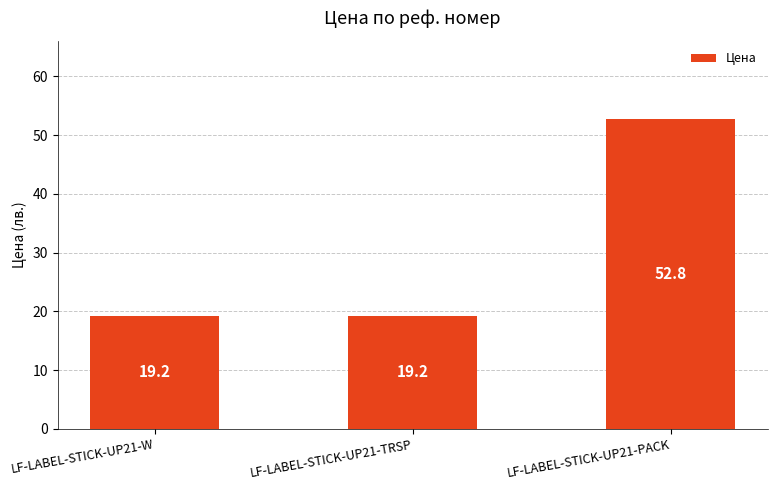

Does the chart contain any negative values?

No